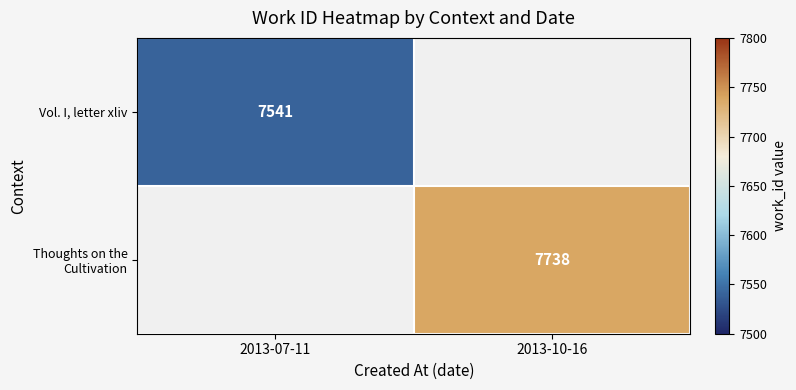

What is the greatest value displayed?

7738.0